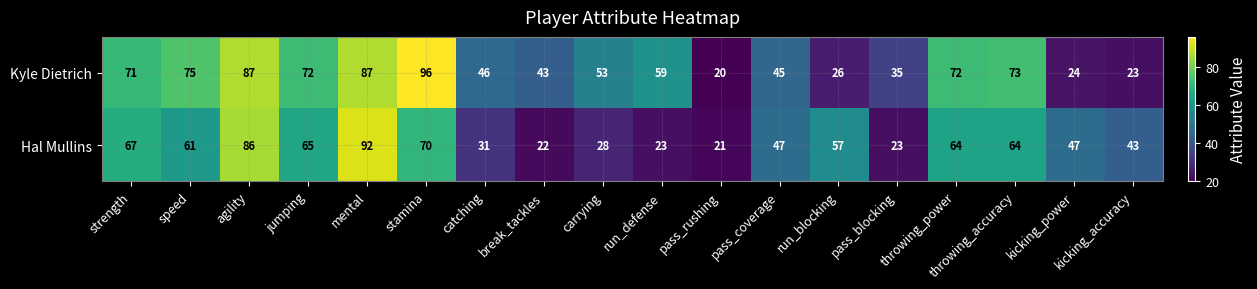

At which category is the sum across all series the highest?

mental